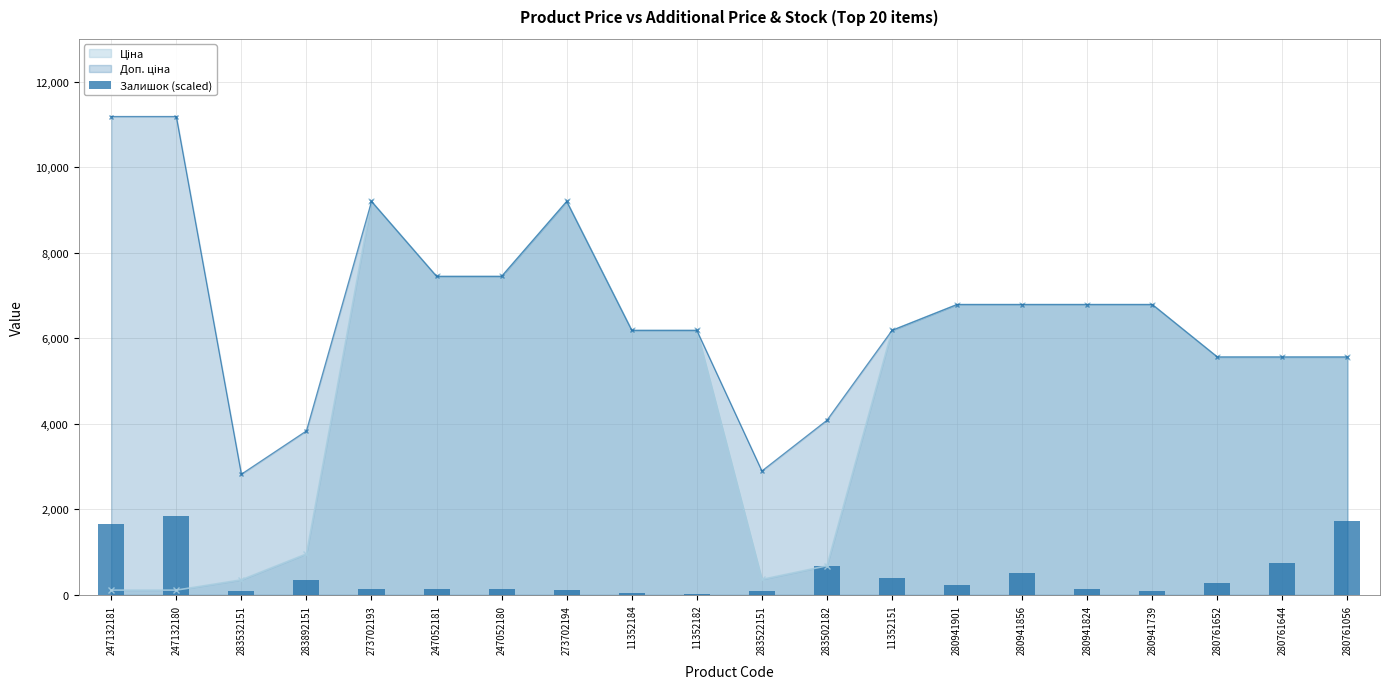

What position from the left is 247052181?

6